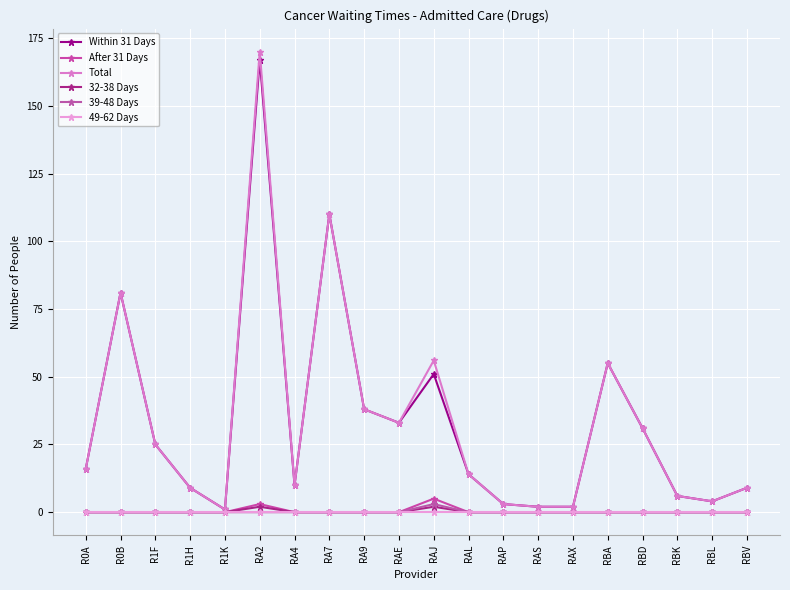

Is this an area chart (filled region under the line)?

No